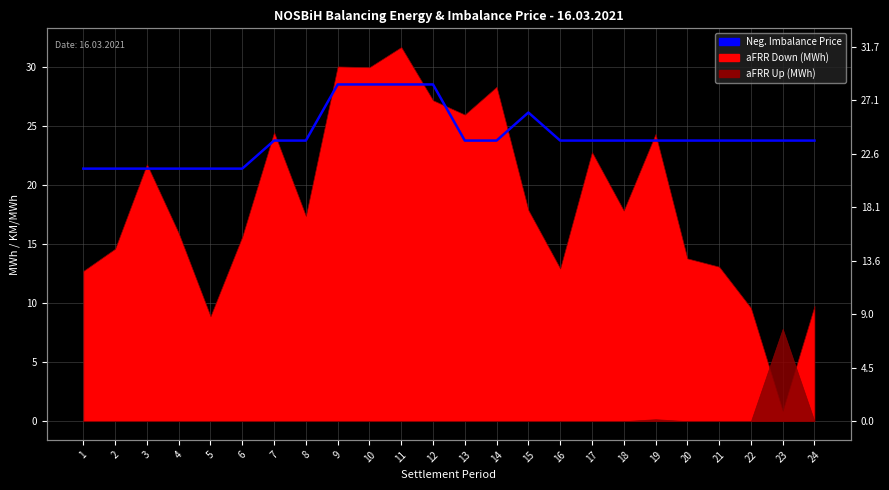

List the labels in order of value, smallest first.

1, 2, 3, 4, 5, 6, 7, 8, 13, 14, 16, 17, 18, 19, 20, 21, 22, 23, 24, 15, 9, 10, 11, 12